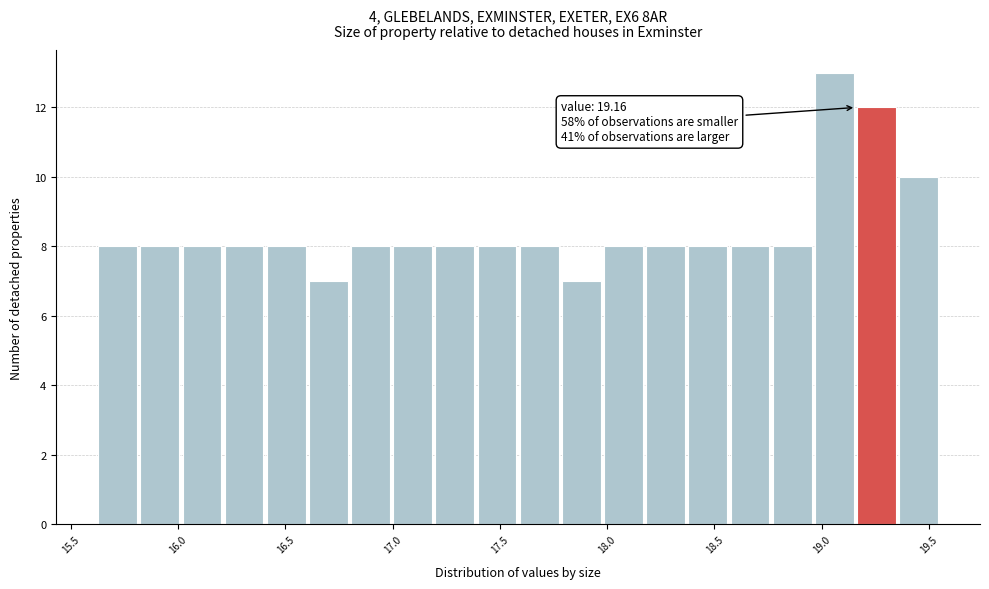

Around what value on the x-axis is the tallest bar? Give the approximate position of its centre, as read against the axis.

19.05